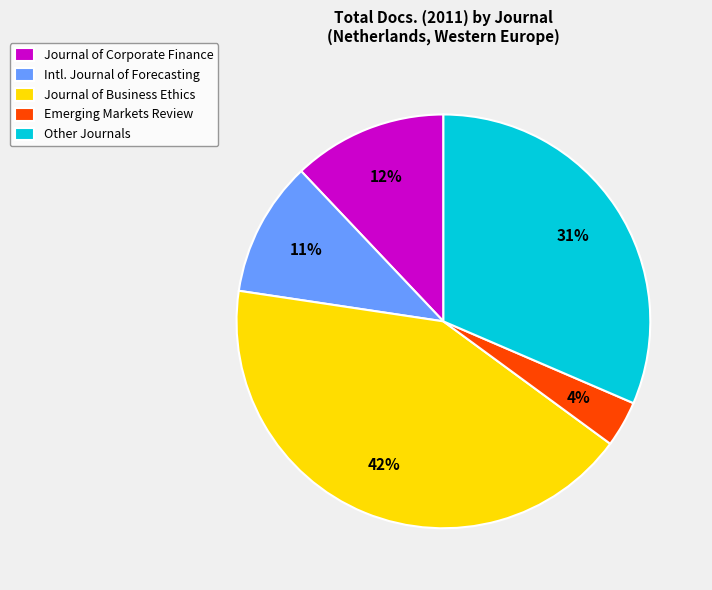

Which has a higher value, Journal of Corporate Finance or Journal of Business Ethics?

Journal of Business Ethics